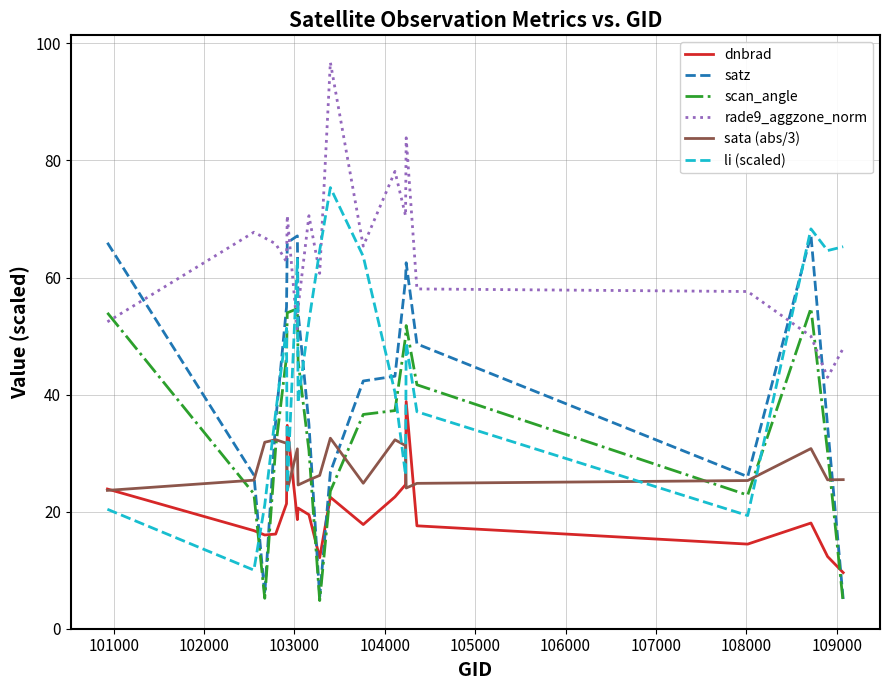

True or false: li (scaled) and satz intersect in this chart.

True